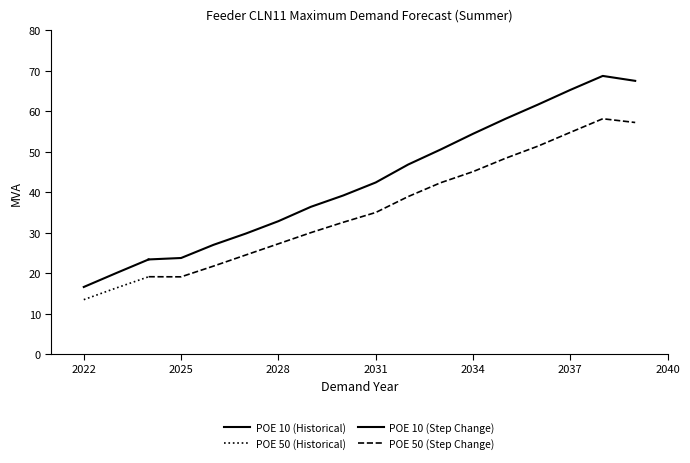

Is the value of POE 10 (Historical) at 2022 greater than the value of POE 50 (Historical) at 2022?

Yes